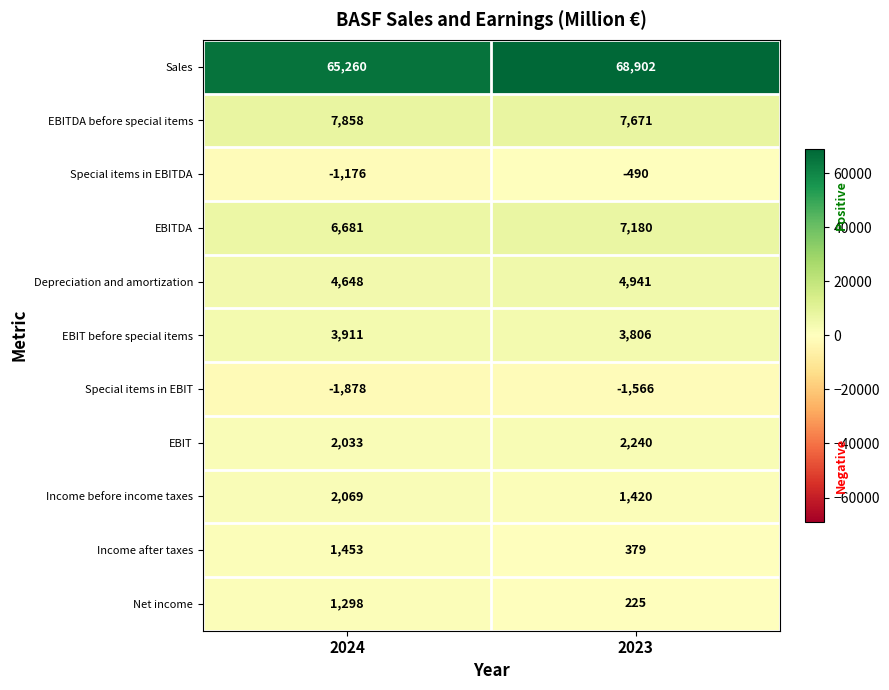

The EBITDA before special items series shows 13454 at 2024. True or false?

False